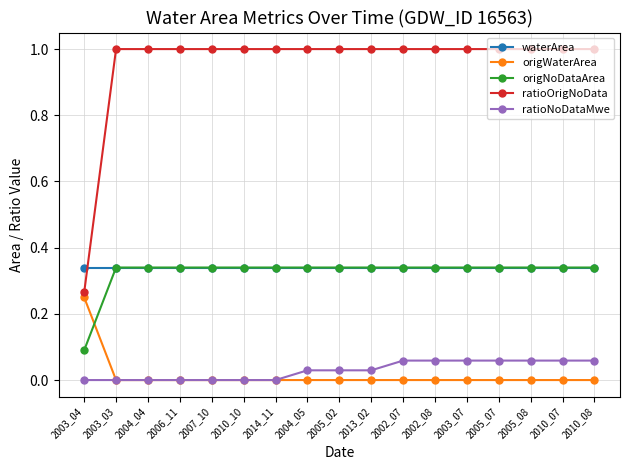

True or false: ratioOrigNoData and origWaterArea intersect in this chart.

False